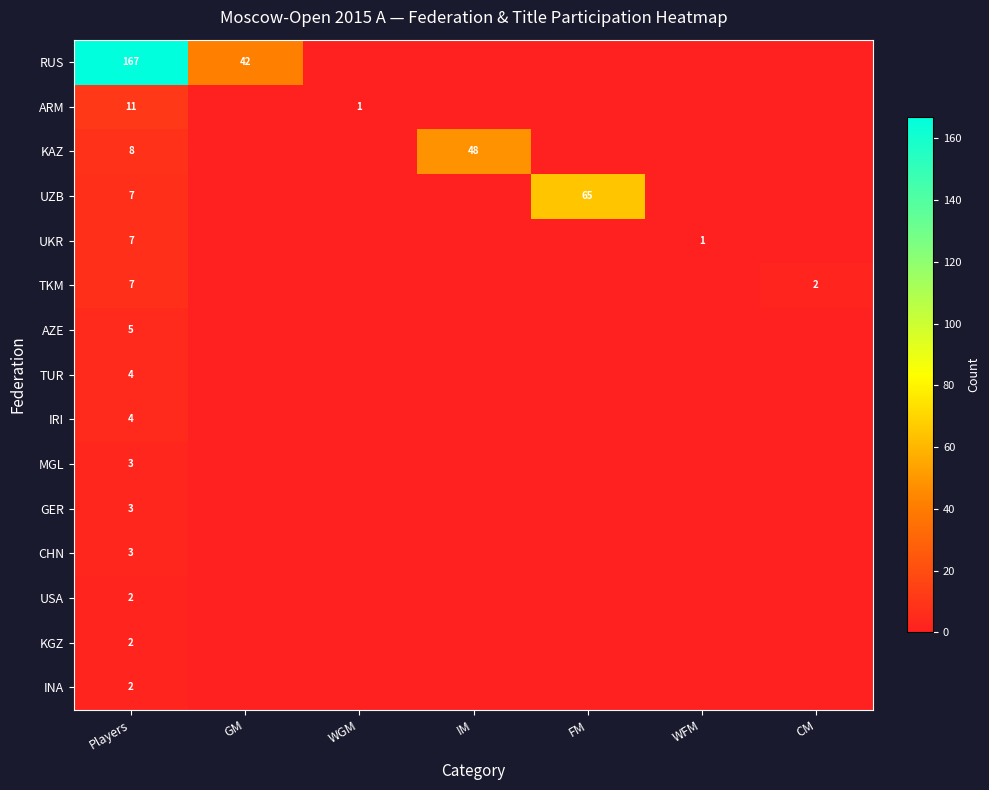

What is the total value across all series at Players?

235